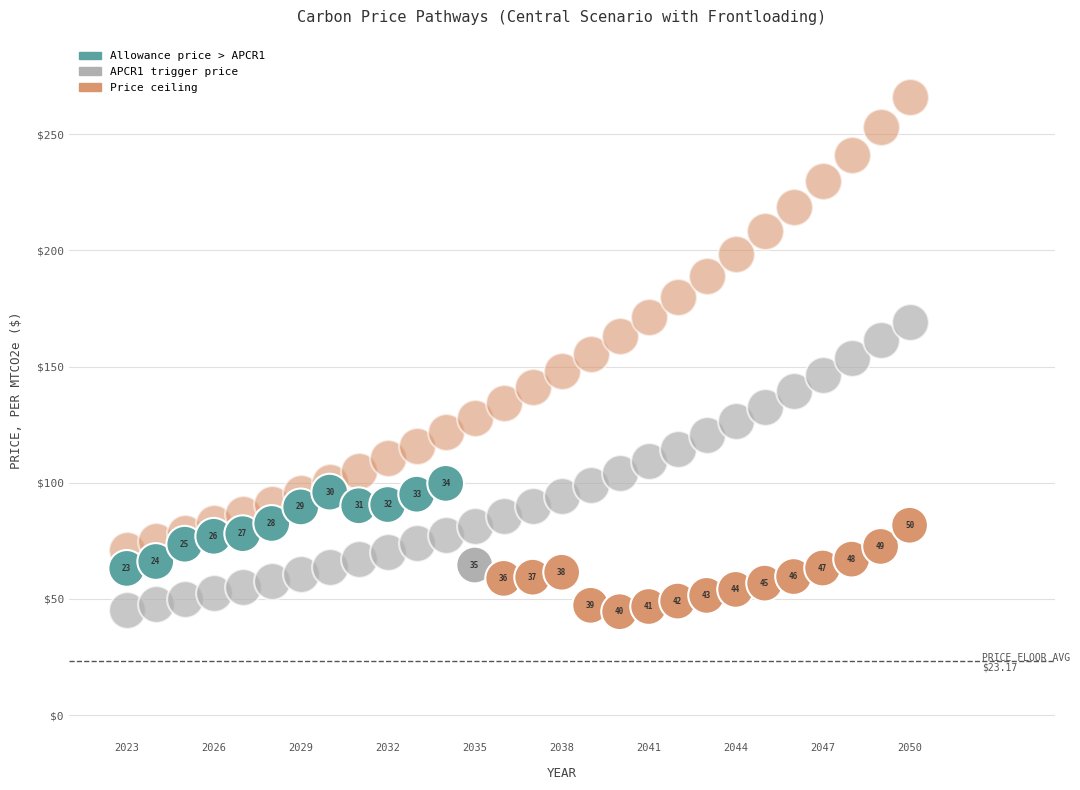

Across all data points, what is the range of Y values (max minus min)?

221.4